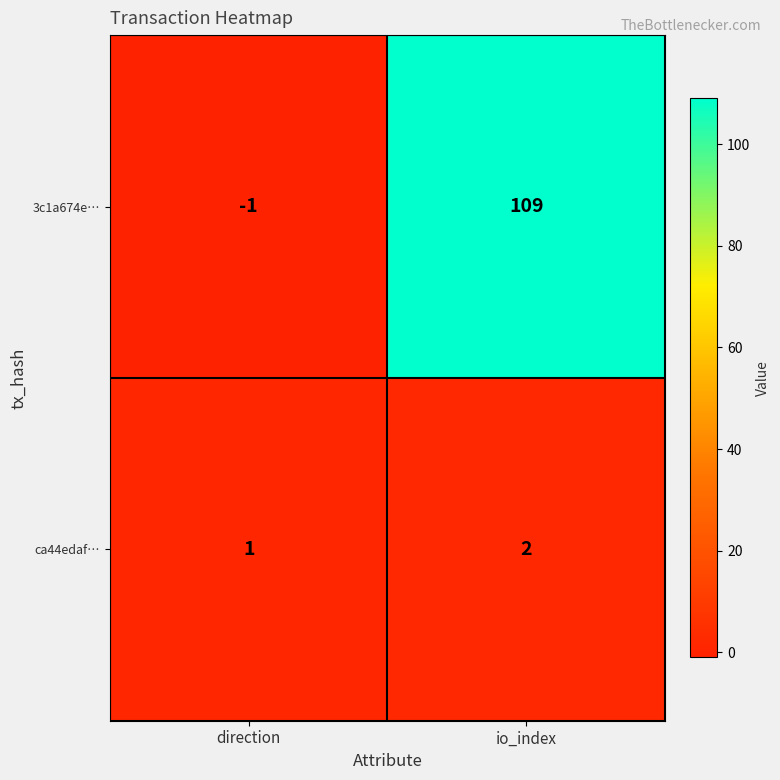

At which label is 3c1a674e… closest to 54?

direction